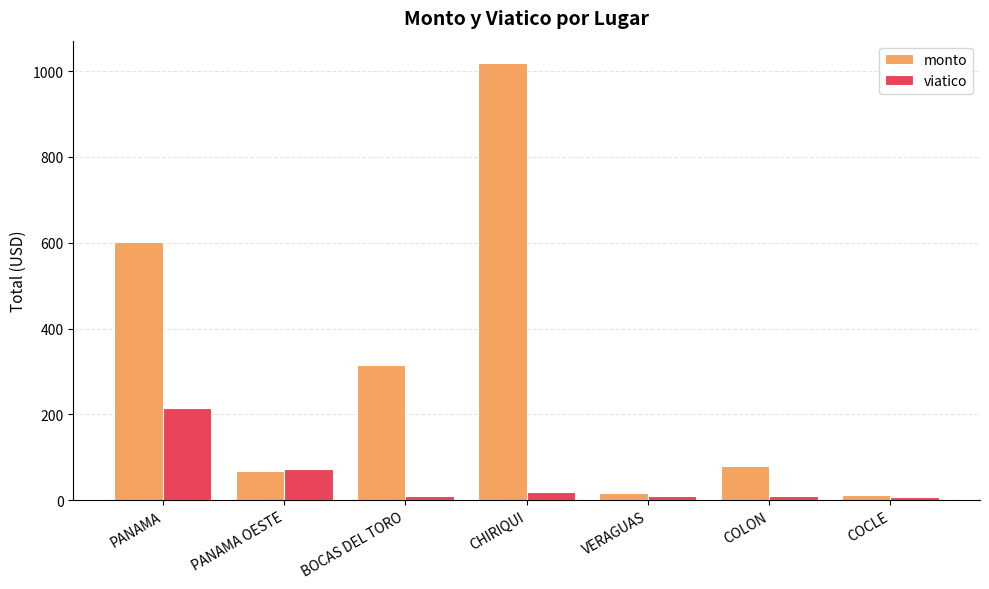

At which category does the chart reach its peak across all series?

CHIRIQUI